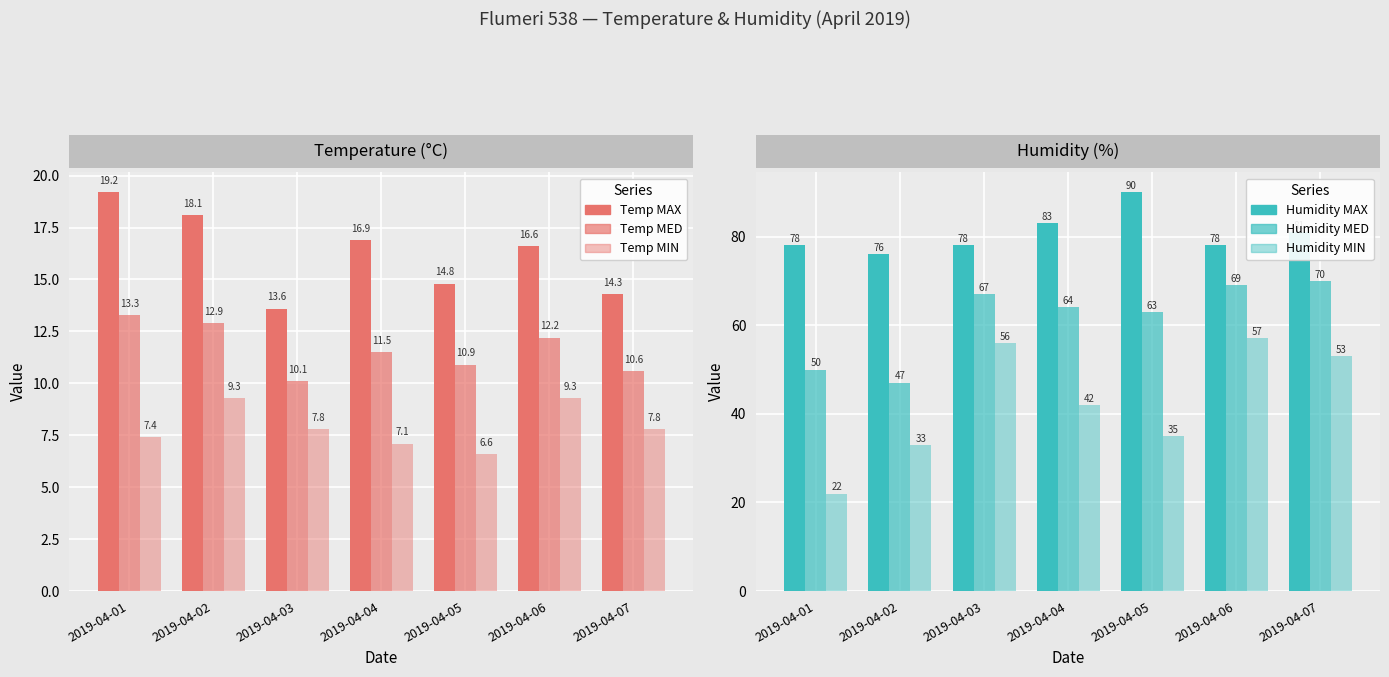

Count the Humidity MAX values in the range 78 to 83.

5